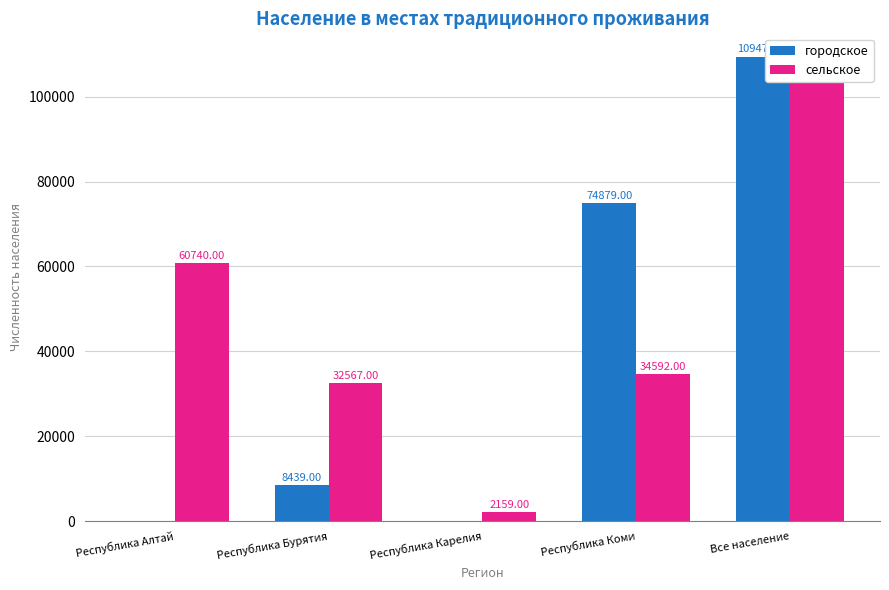

Reading right to left, what are all the values shown in this chart?

городское: 109471	74879	0	8439	0
сельское: 109471	34592	2159	32567	60740